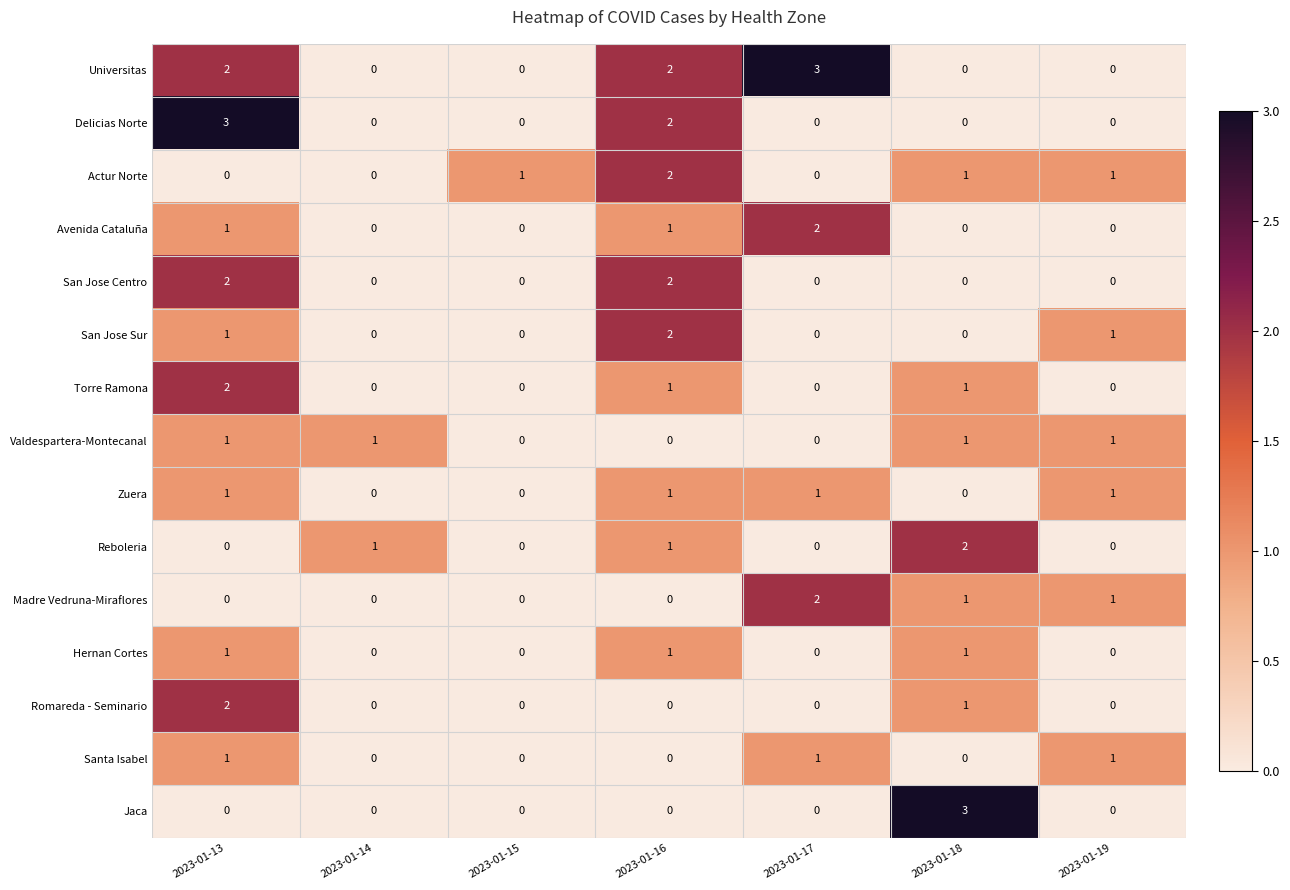

Is it true that Reboleria equals 0 at 2023-01-13?

True